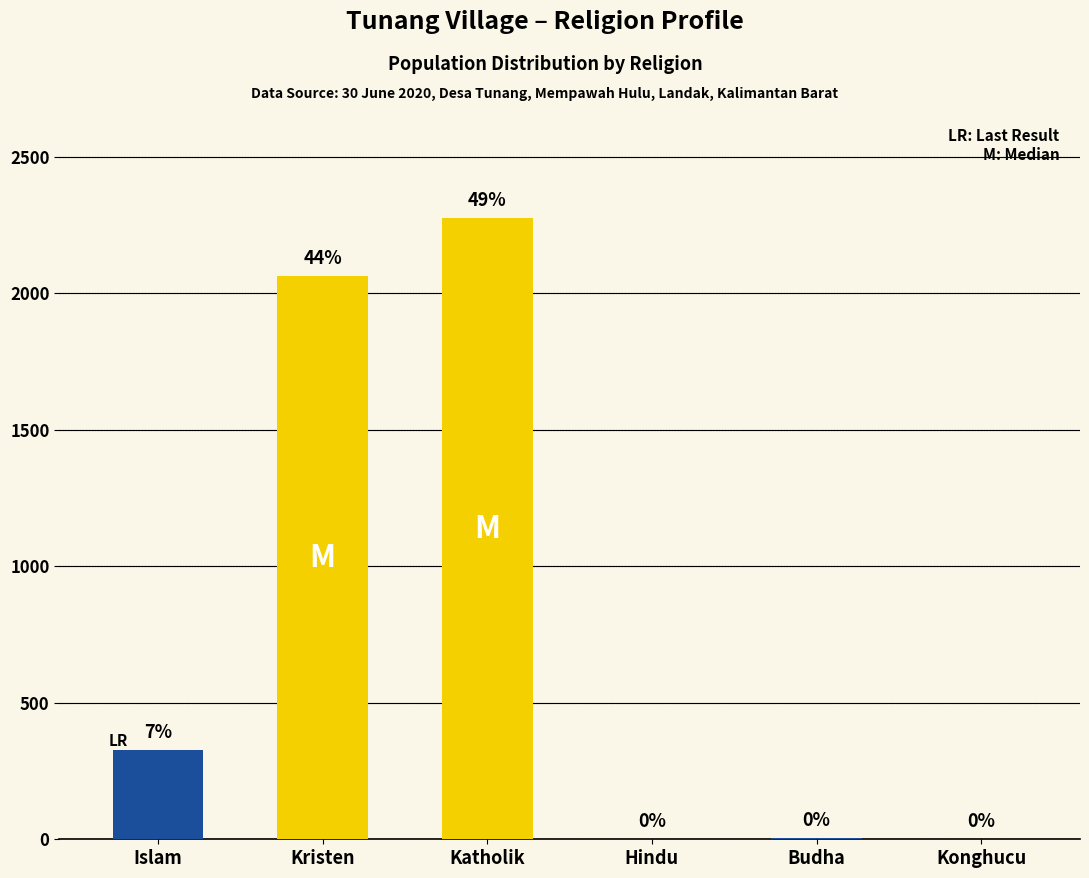

Count the number of categories in the chart.

6